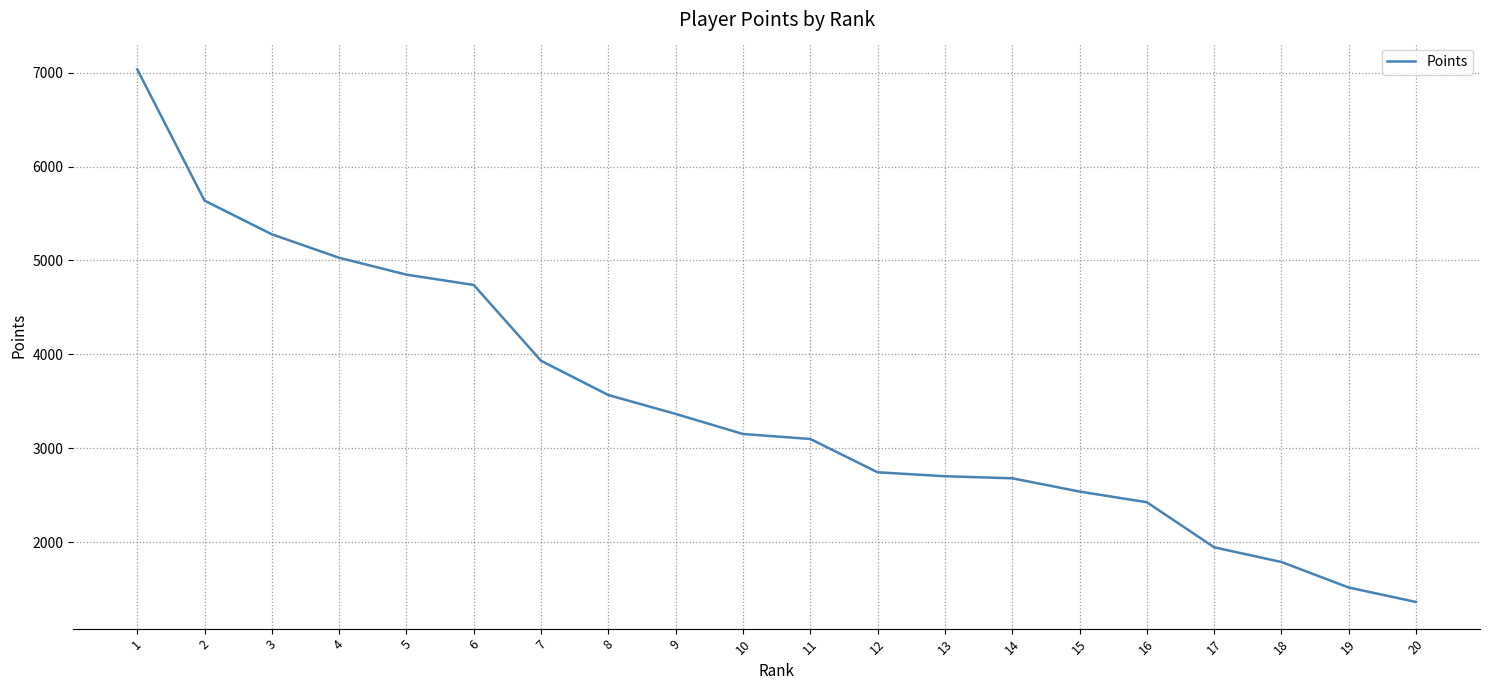

What is the minimum value shown in the chart?

1361